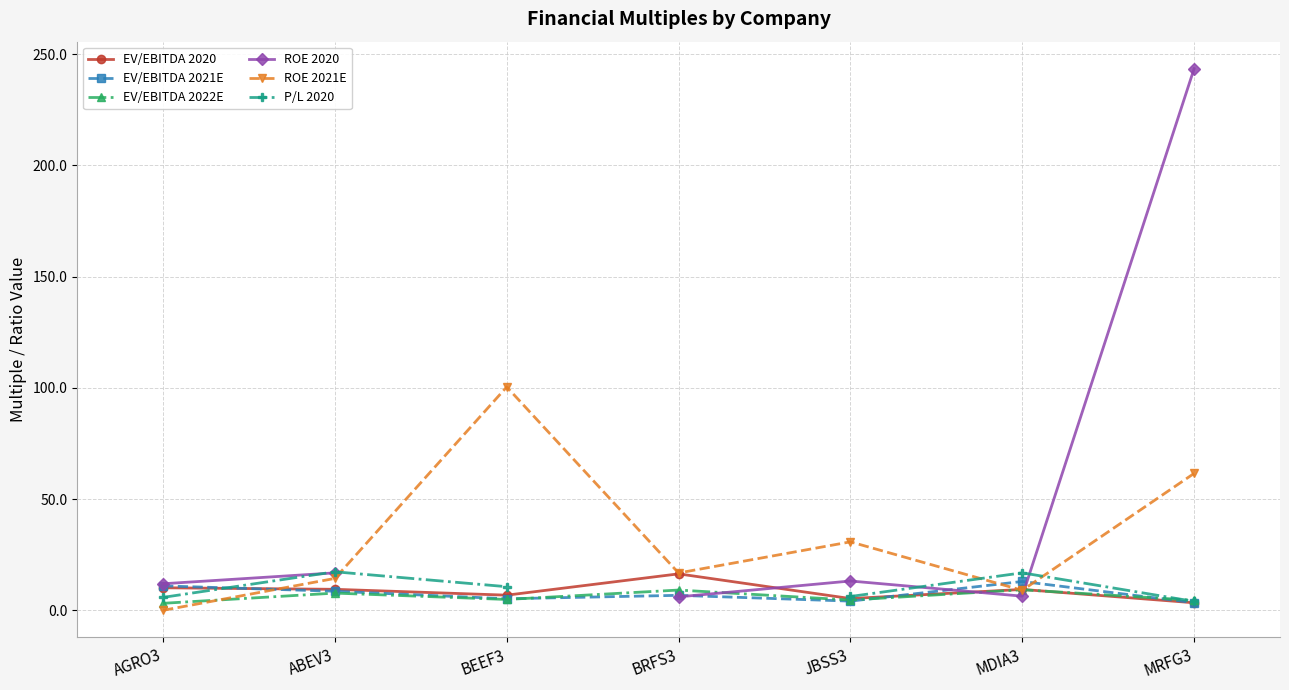

How many distinct data groups are displayed?

6